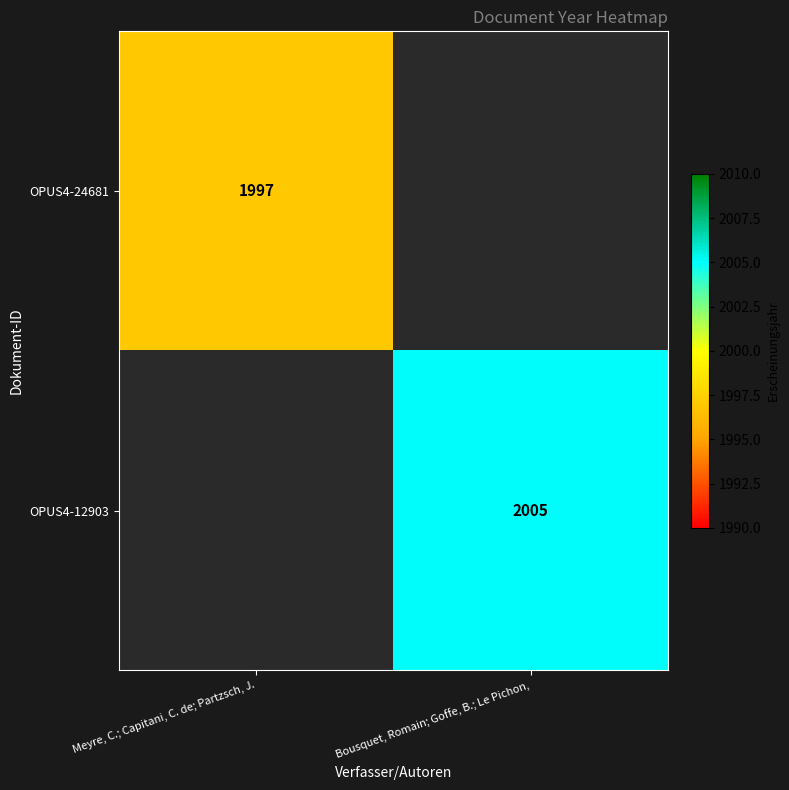

Is the value of OPUS4-12903 at Bousquet, Romain; Goffe, B.; Le Pichon, greater than the value of OPUS4-24681 at Meyre, C.; Capitani, C. de; Partzsch, J.?

Yes